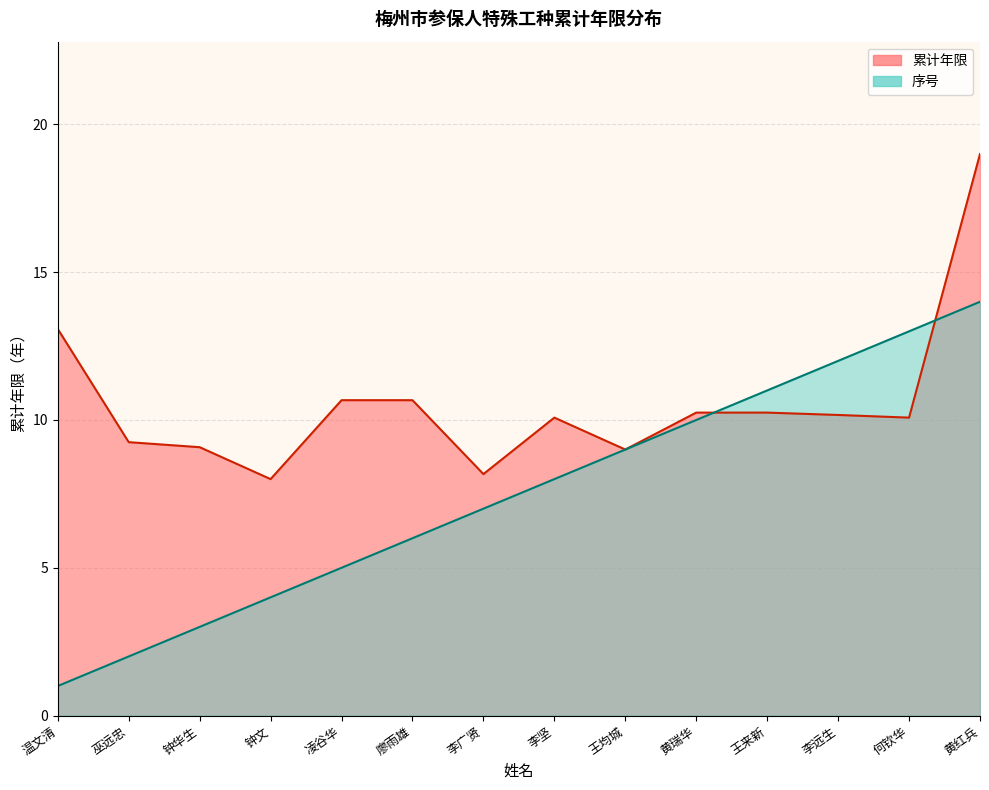

What is the label of the 7th point from the right?

李坚